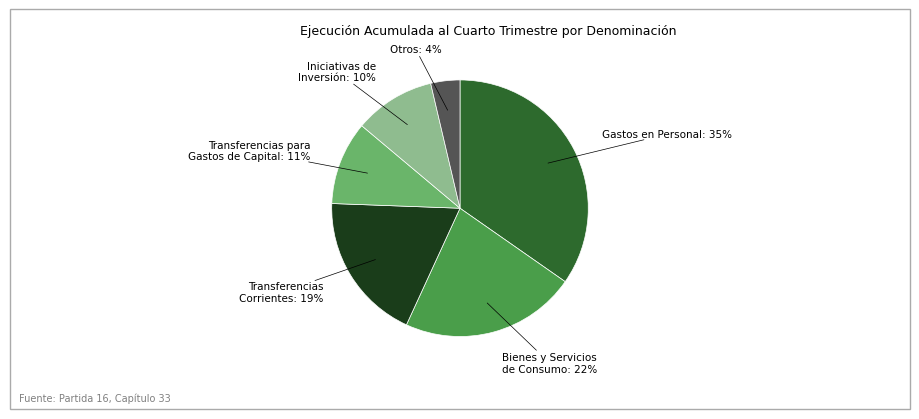

Is there a majority slice in this chart?

No